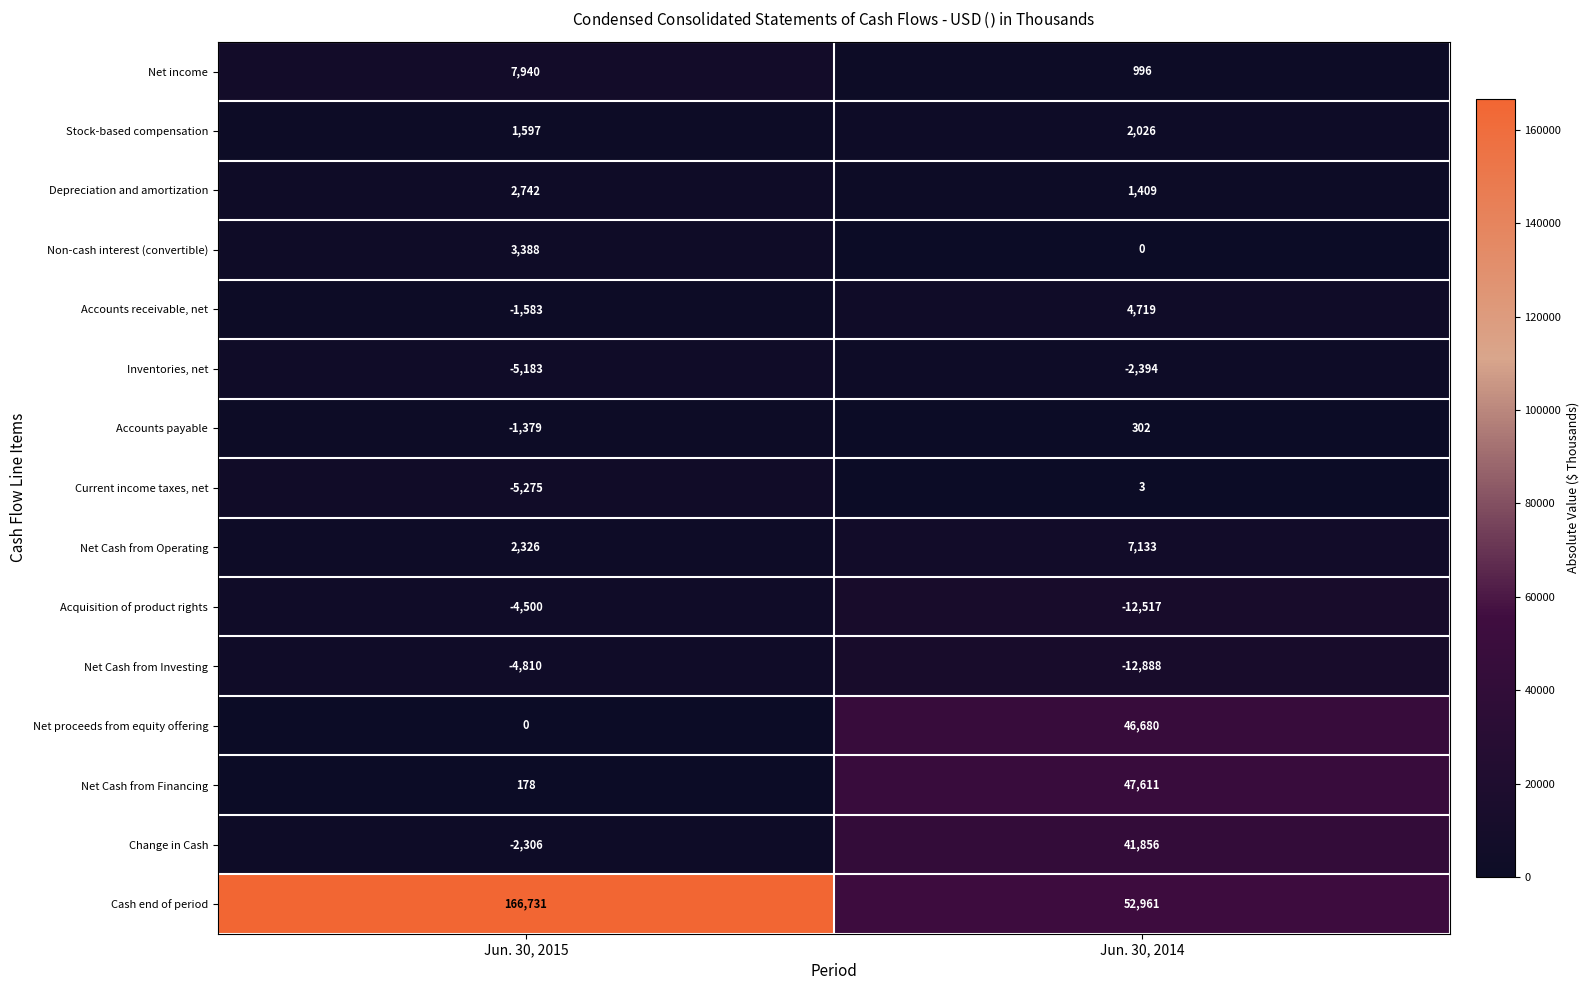

Which series has the largest range (max minus min)?

Cash end of period